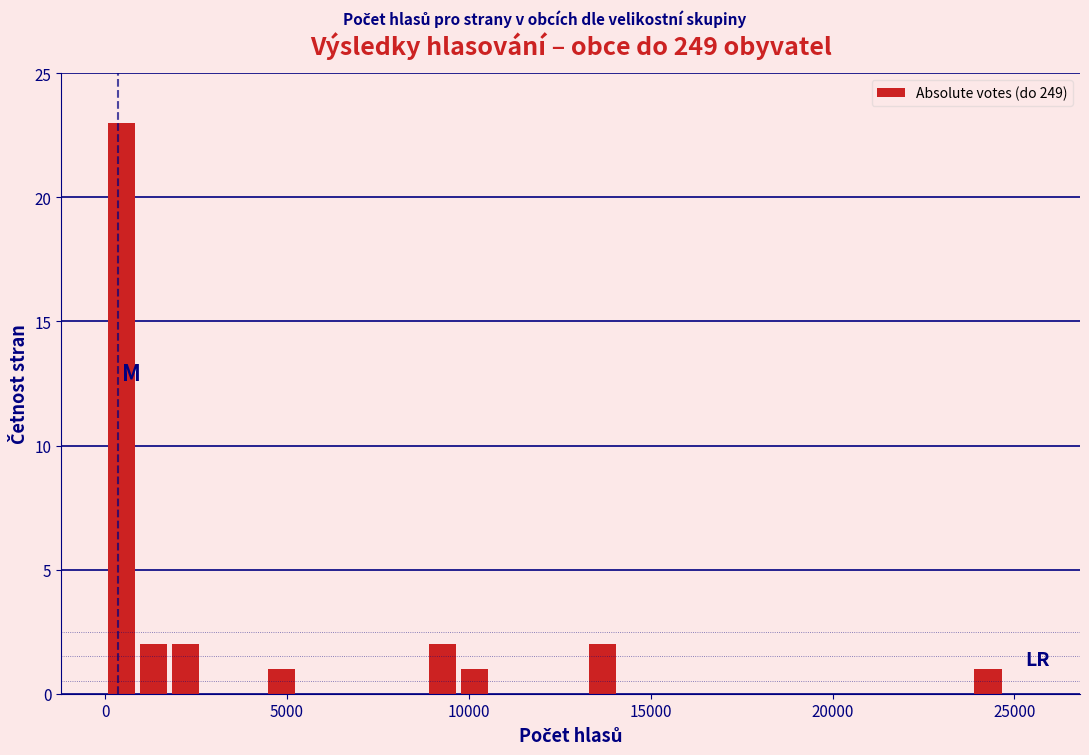

Around what value on the x-axis is the tallest bar? Give the approximate position of its centre, as read against the axis.

500